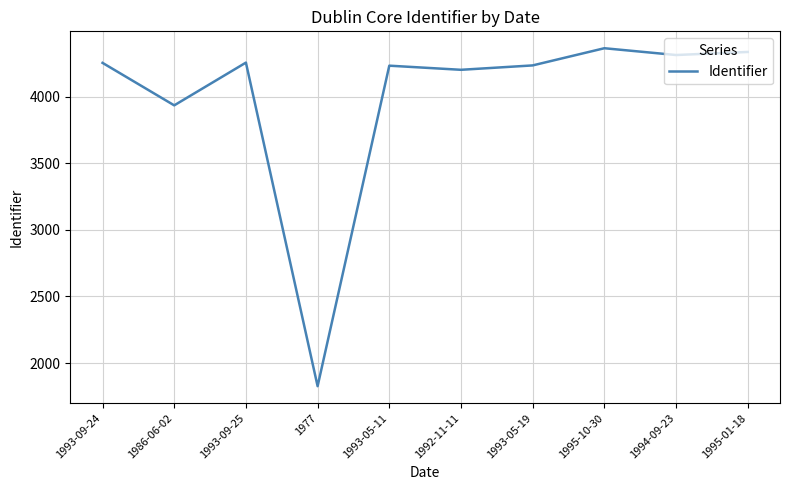

Which category has the lowest value across all series?

1977